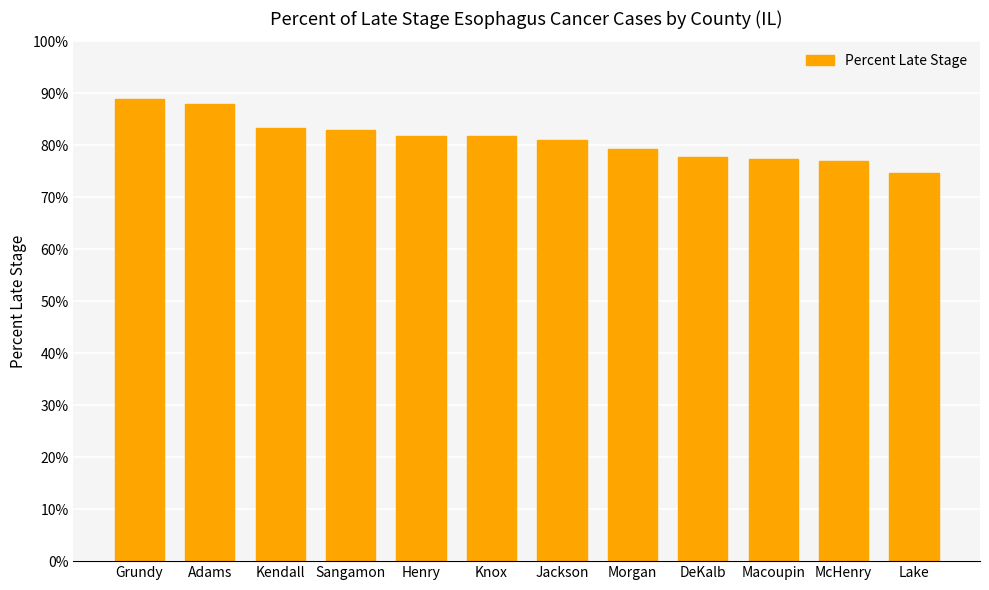

Count the number of categories in the chart.

12